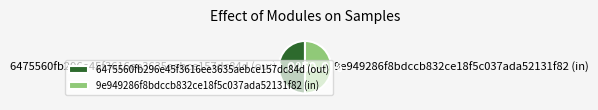

Combined, what portion of the pie is 6475560fb296e45f3616ee3635aebce157dc84d (out) and 9e949286f8bdccb832ce18f5c037ada52131f82 (in)?

100.0%